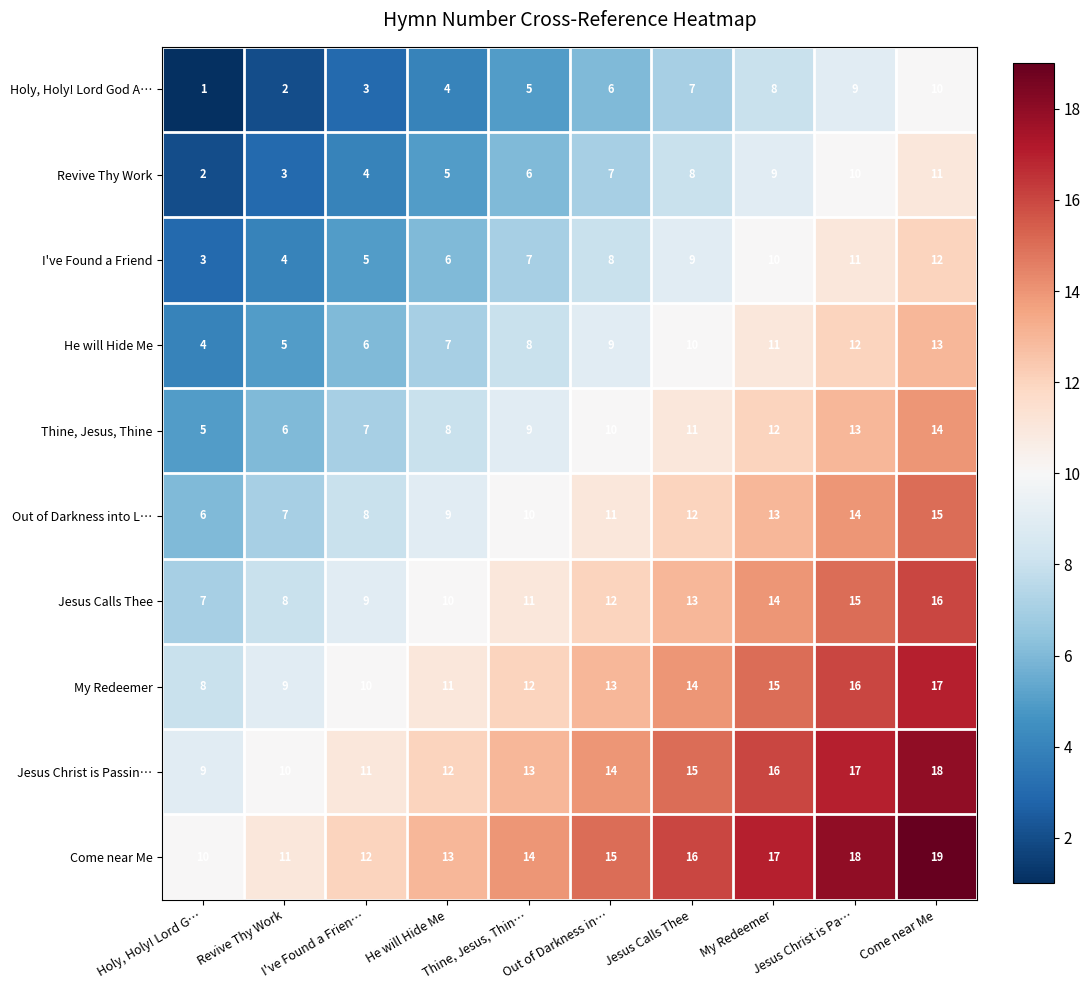

What is the maximum value shown in the chart?

19